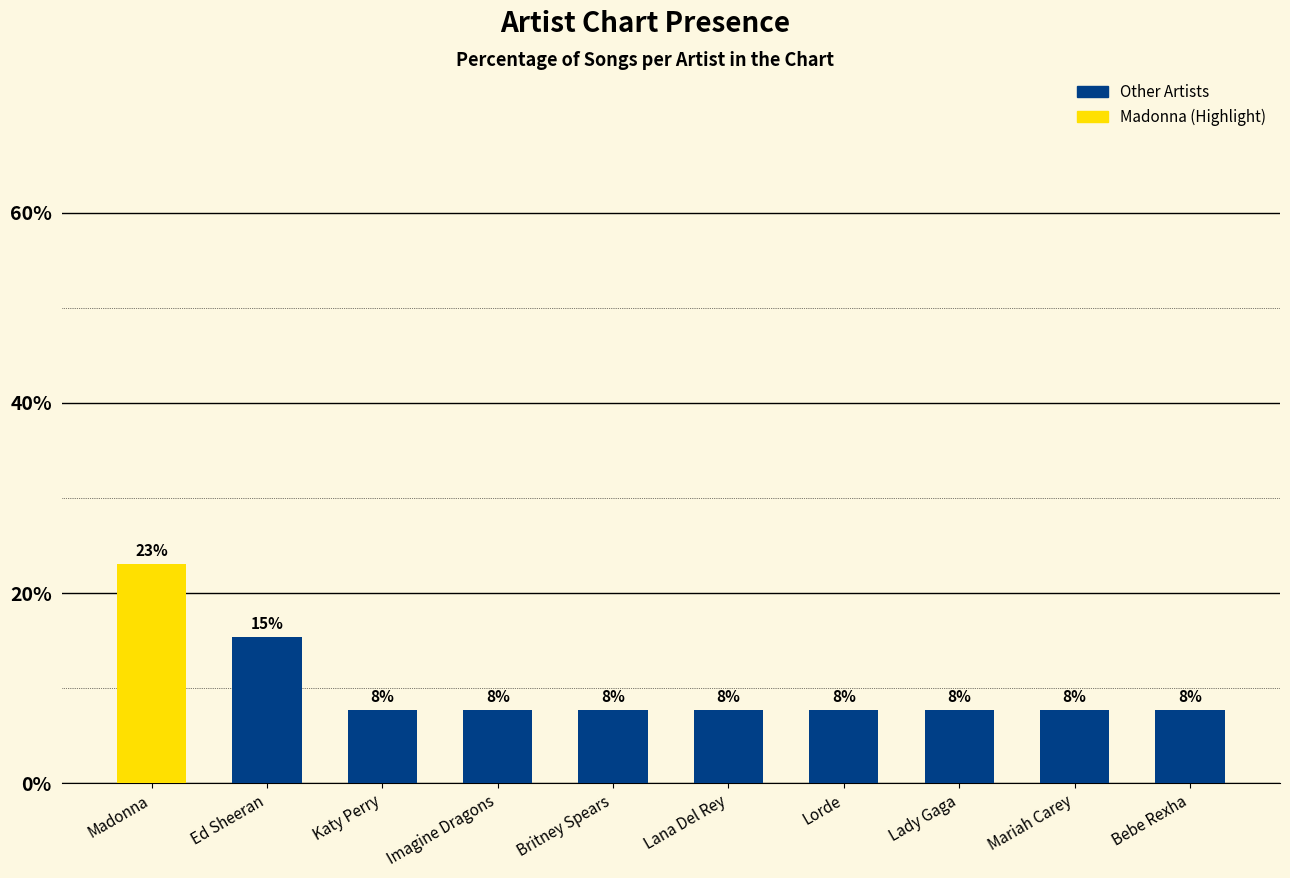

What position from the left is Britney Spears?

5